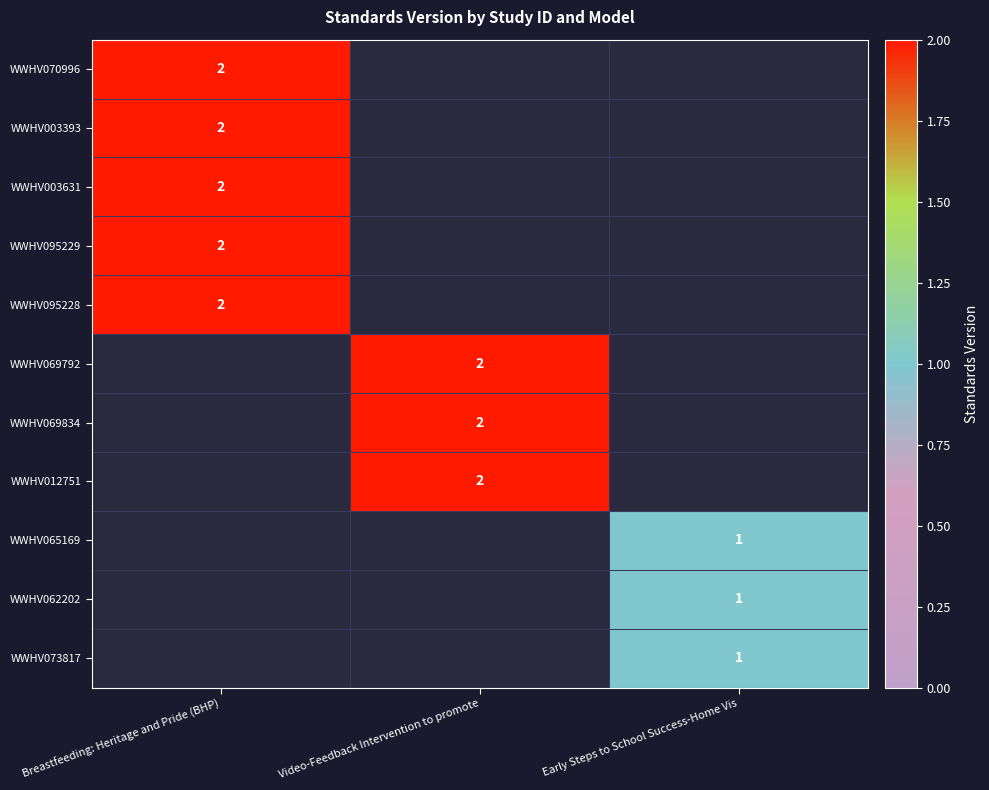

The WWHV069834 series shows 3 at Video-Feedback Intervention to promote. True or false?

False